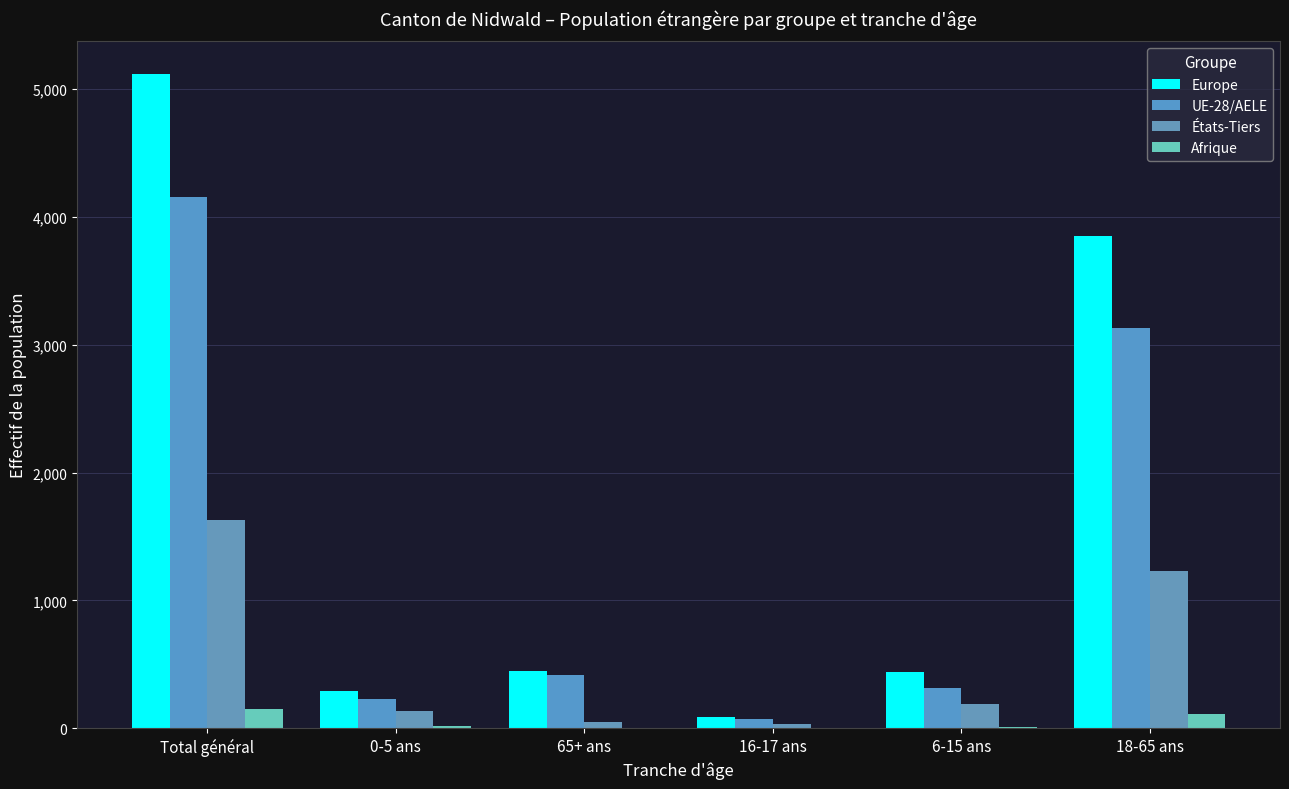

What is the minimum value for États-Tiers?

31